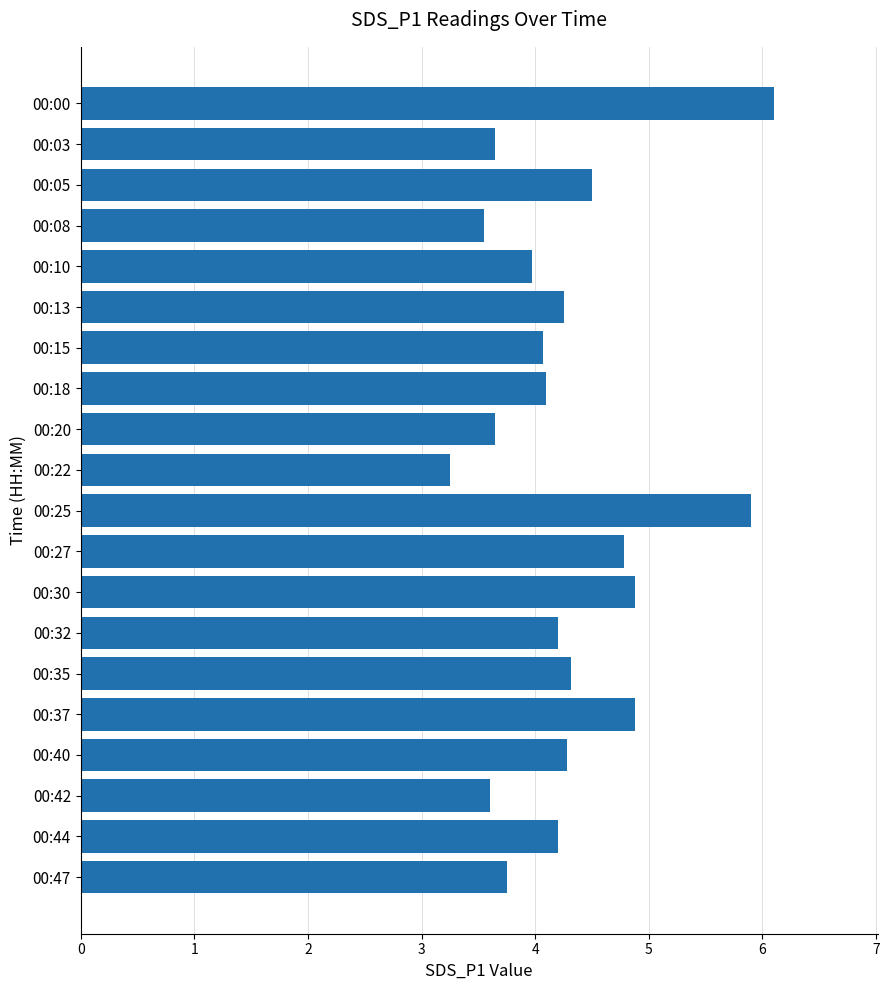

How many series are shown in this chart?

1